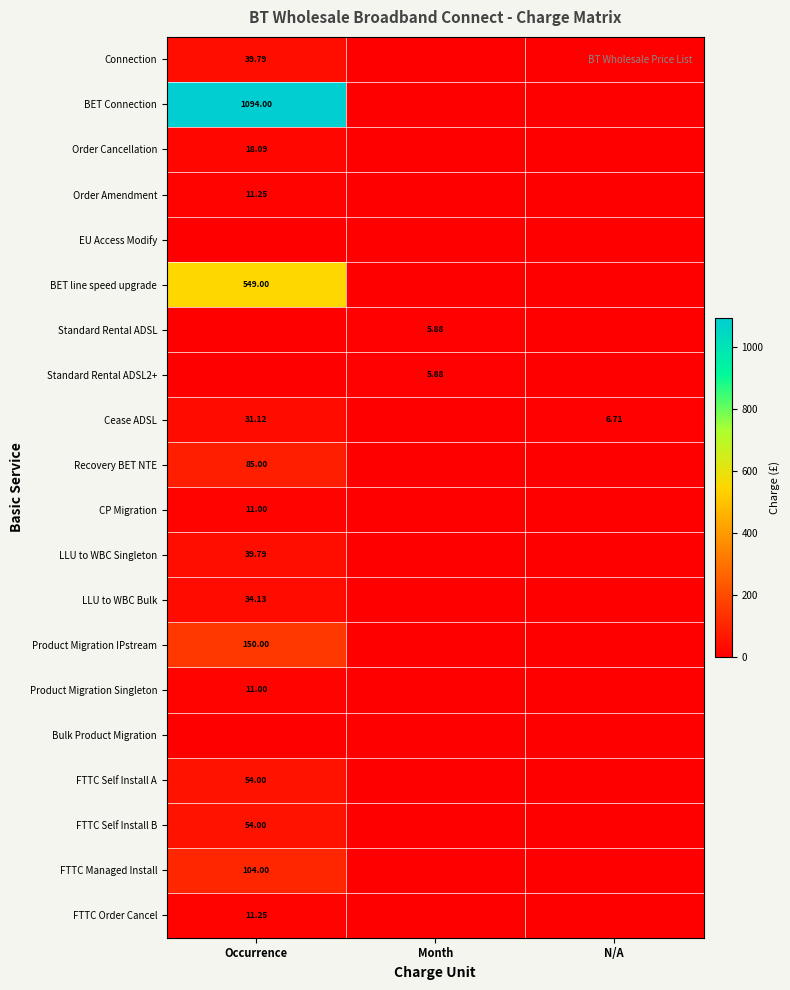

What is the sum of all FTTC Self Install B values?

54.0